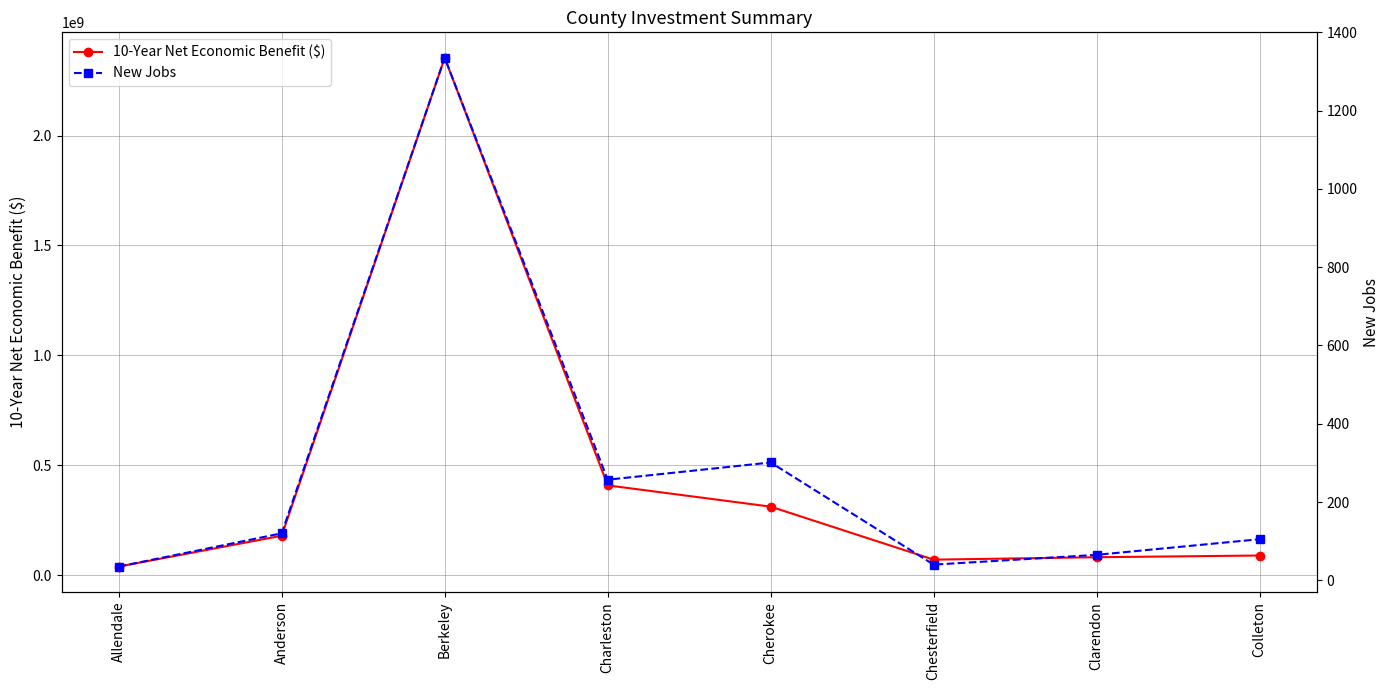

What is the spread (max minus min) of values at Clarendon?

82224150